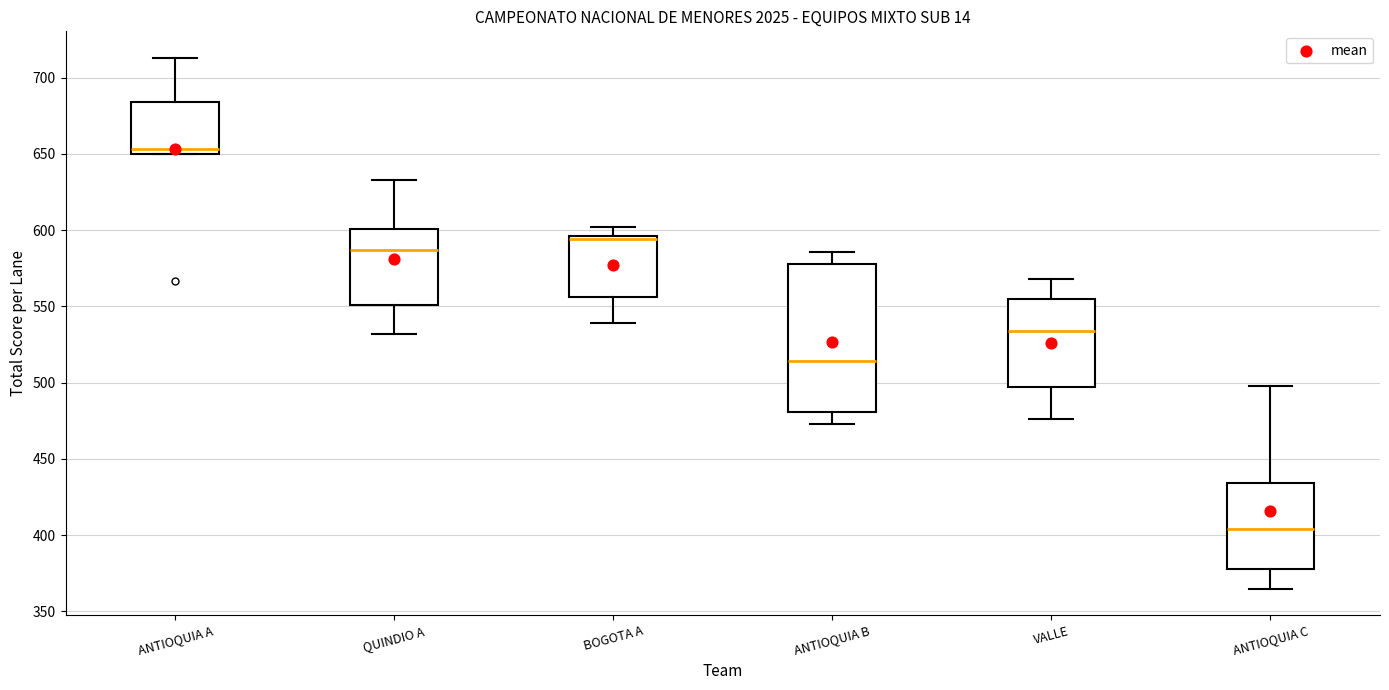

Reading left to right, read every box against the y-axis: the position of its median line, the range the box covers, and the ends of its whiskers. The values are not printed on the chart, so give them approximately, as read against the axis.

ANTIOQUIA A: median 655, box 650 to 685, whiskers 650 to 715
QUINDIO A: median 585, box 550 to 600, whiskers 530 to 635
BOGOTA A: median 595 (just below the box's upper edge), box 555 to 595, whiskers 540 to 600
ANTIOQUIA B: median 515, box 480 to 580, whiskers 475 to 585
VALLE: median 535, box 495 to 555, whiskers 475 to 570
ANTIOQUIA C: median 405, box 380 to 435, whiskers 365 to 500